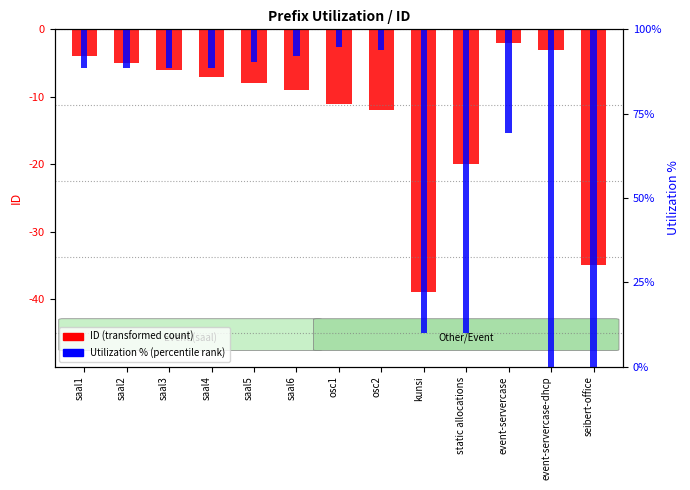

What is the maximum value for ID (transformed count)?

-2.0